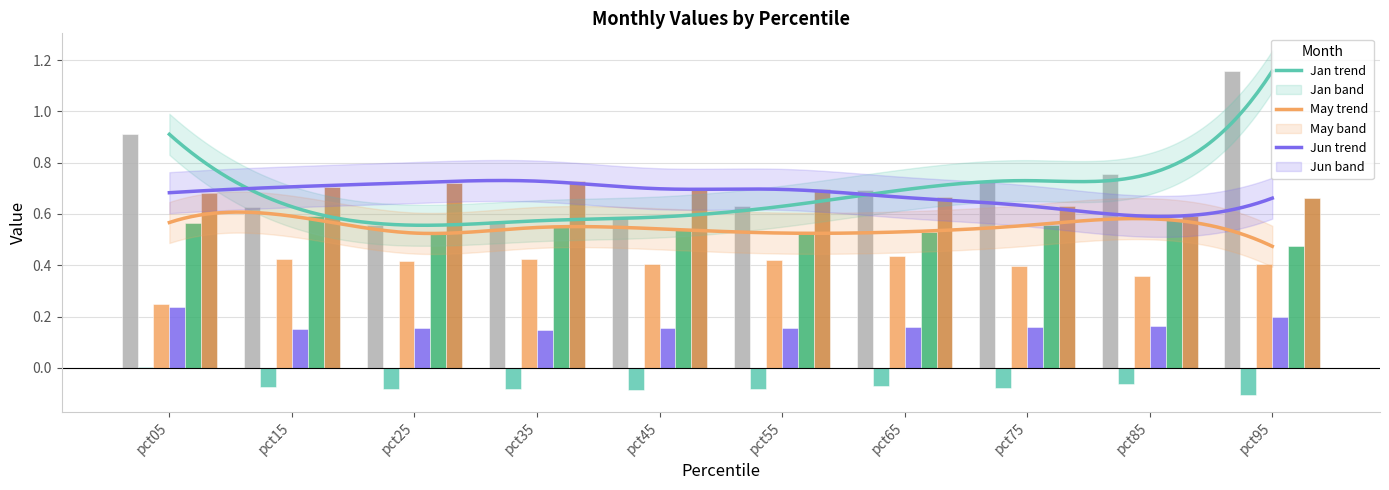

How many negative values does the Feb series have?

9